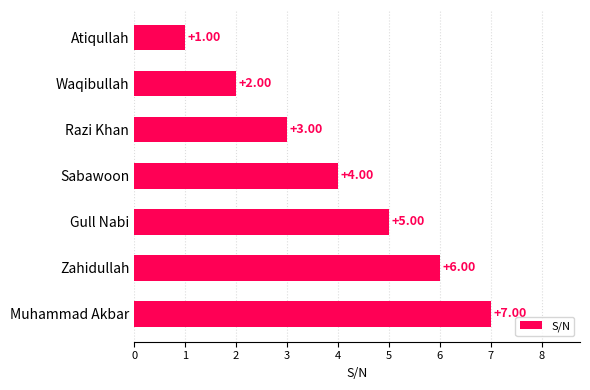

What is the maximum value shown in the chart?

7